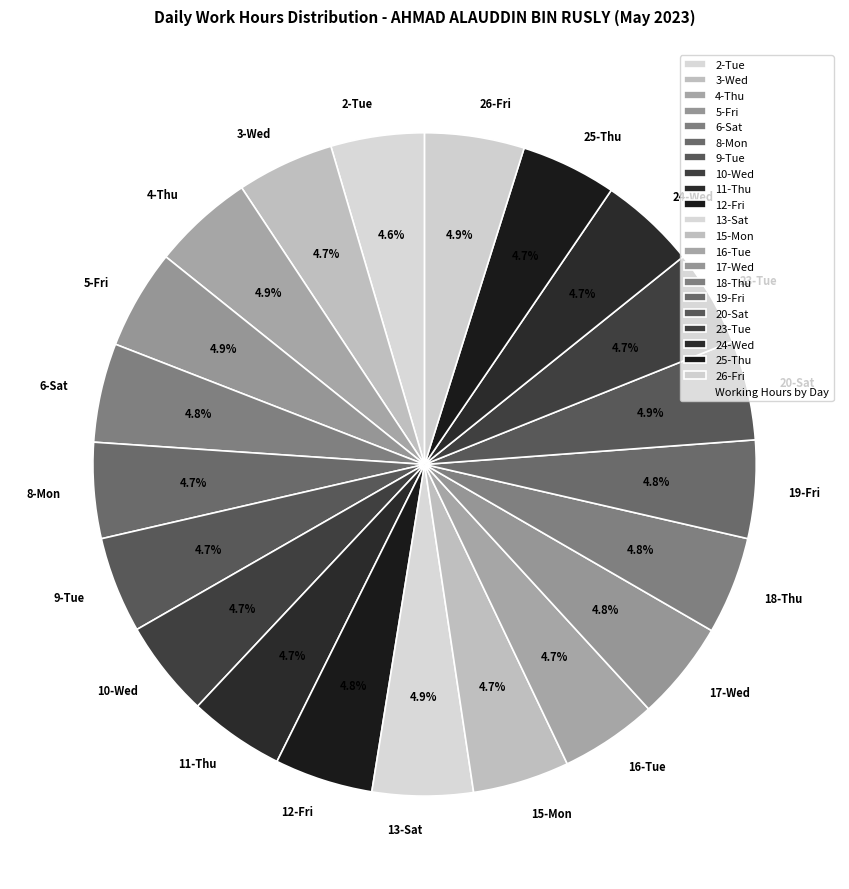

How many segments does this pie chart have?

21